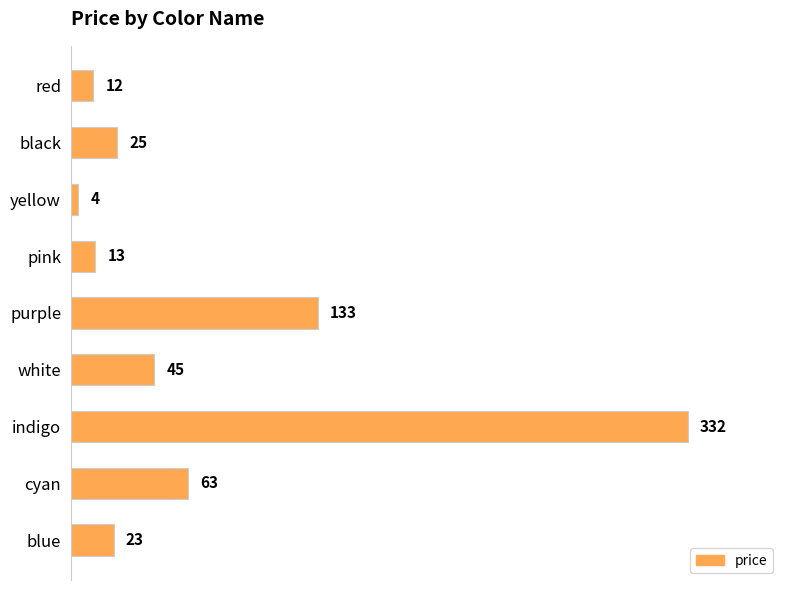

Rank the categories by value from lowest to highest.

yellow, red, pink, blue, black, white, cyan, purple, indigo